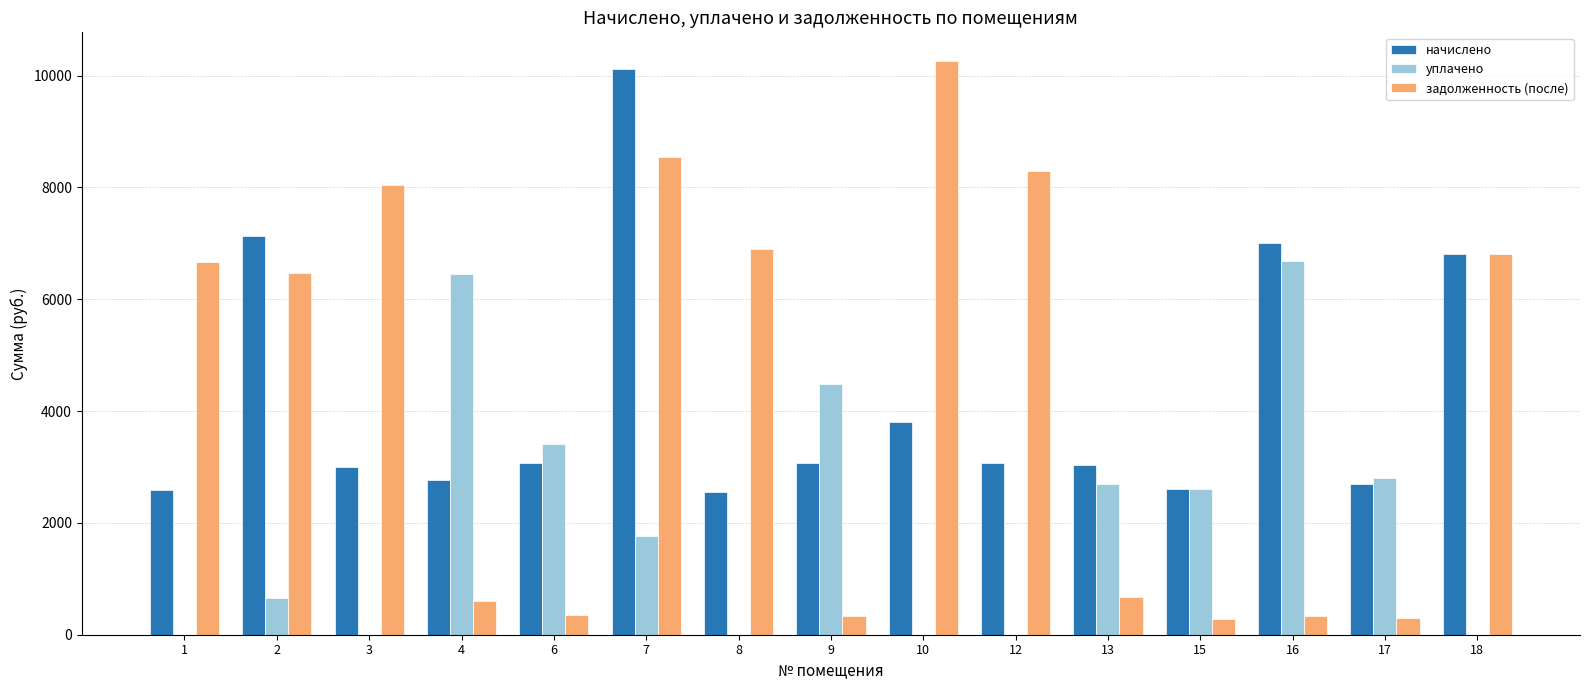

What are all the series names shown in the legend?

начислено, уплачено, задолженность (после)